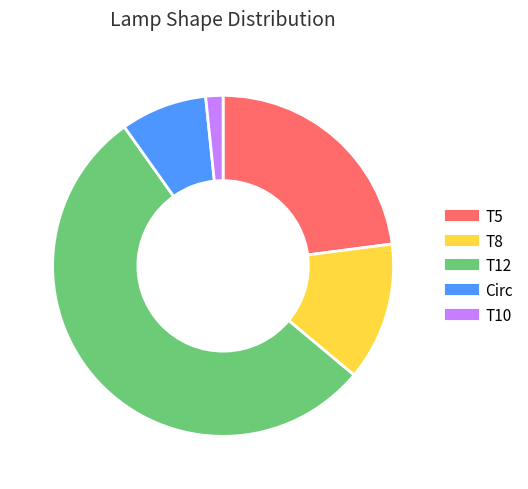

The Circ slice represents 23% of the pie. True or false?

False